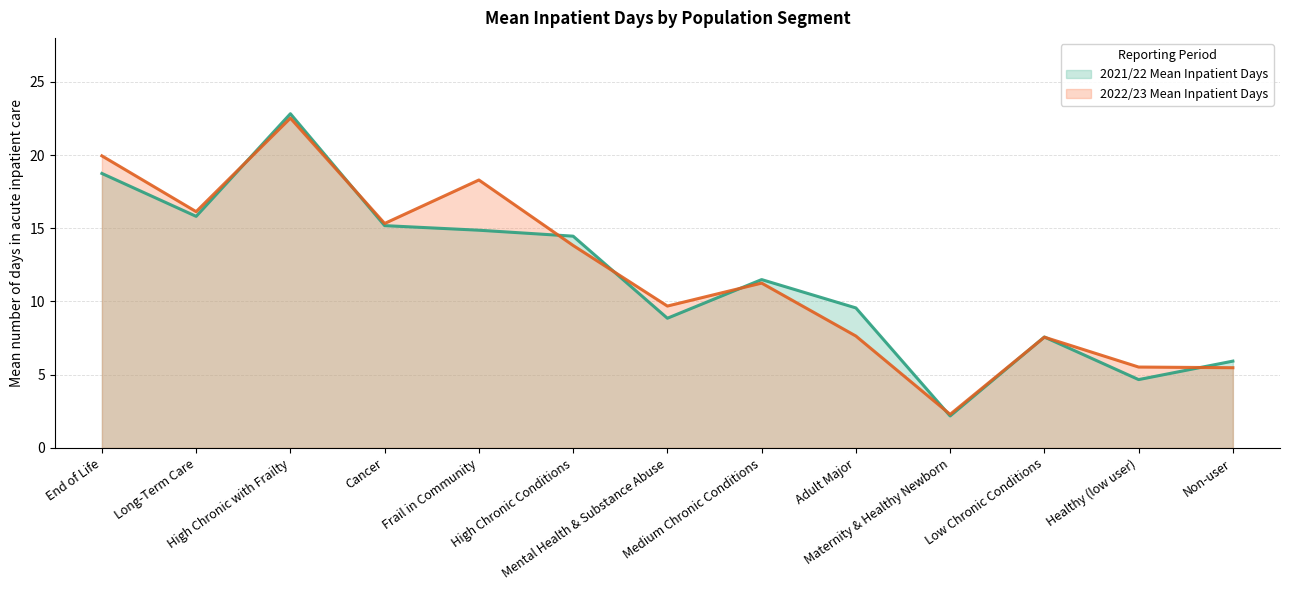

How many lines are shown in the chart?

2